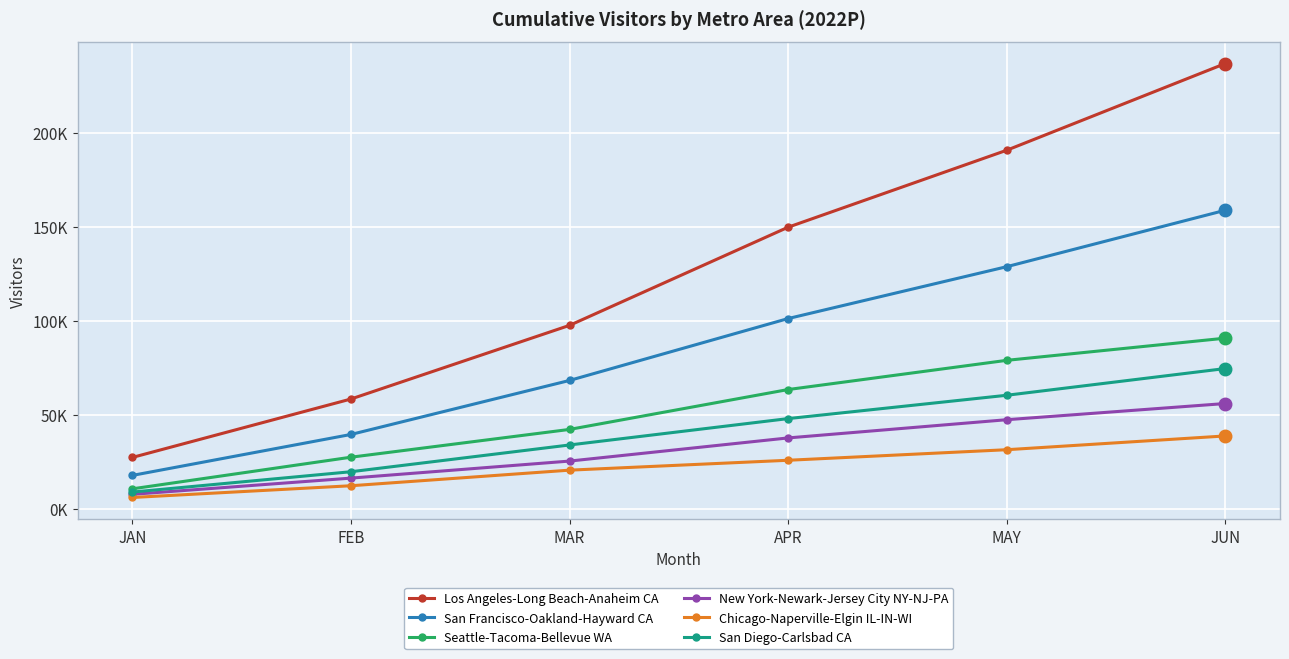

Between MAY and FEB, which is larger?

MAY